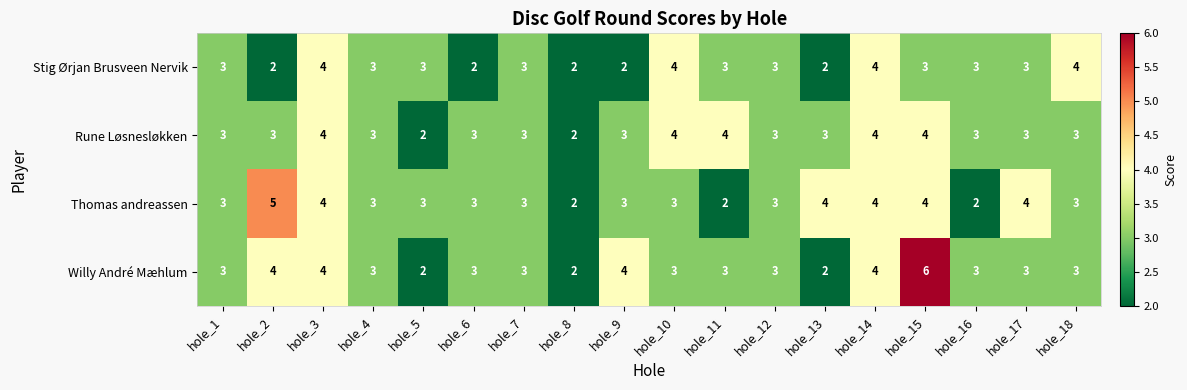

The Rune Løsnesløkken series shows 4 at hole_10. True or false?

True